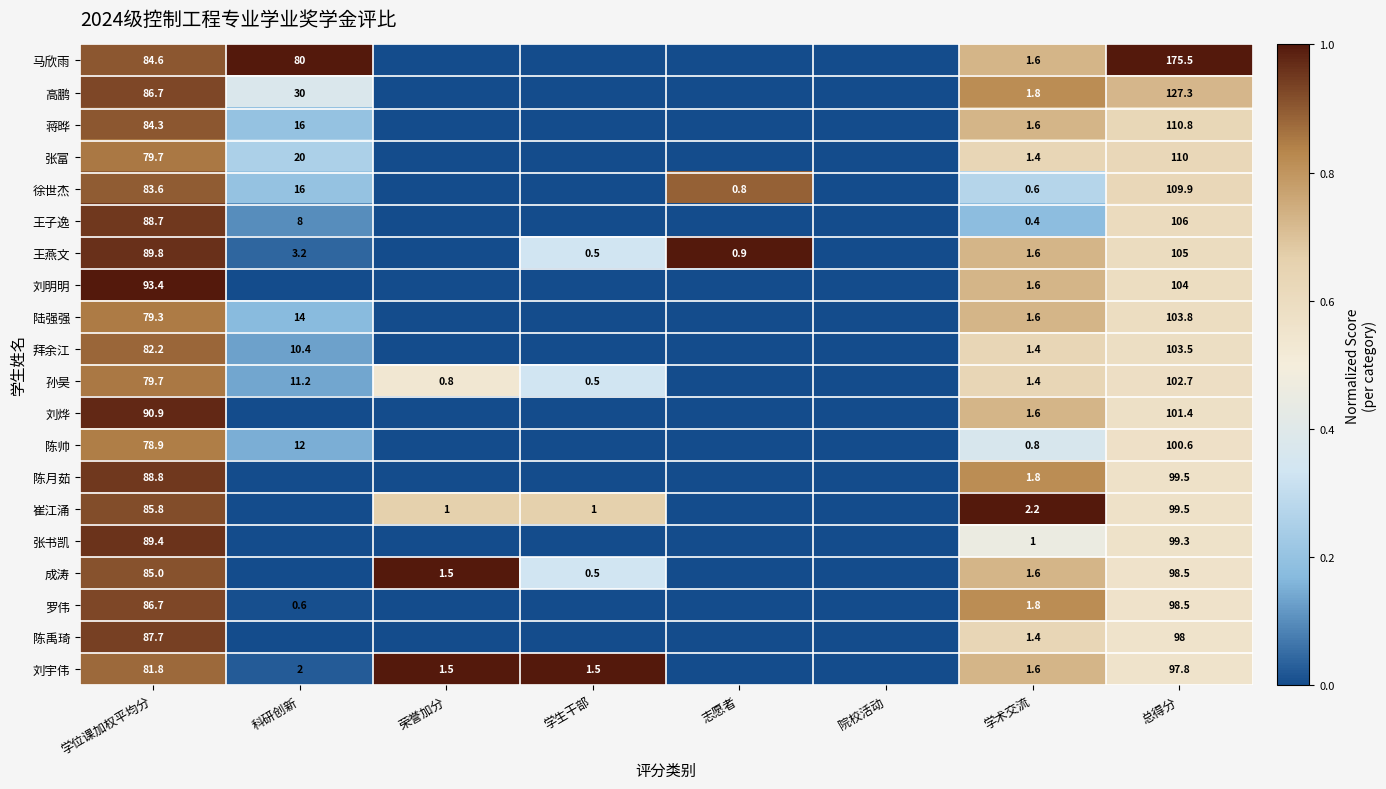

True or false: 成涛 has a value of 2.5 at 学术交流.

False